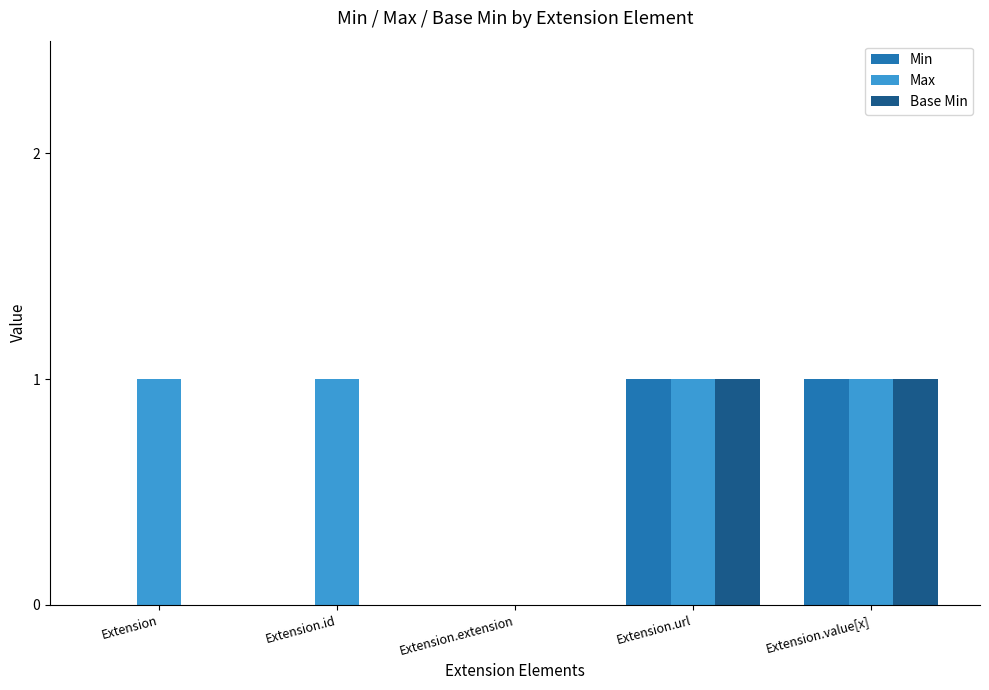

Reading left to right, transcribe all the data shown in this chart.

Min: 0	0	0	1	1
Max: 1	1	0	1	1
Base Min: 0	0	0	1	1